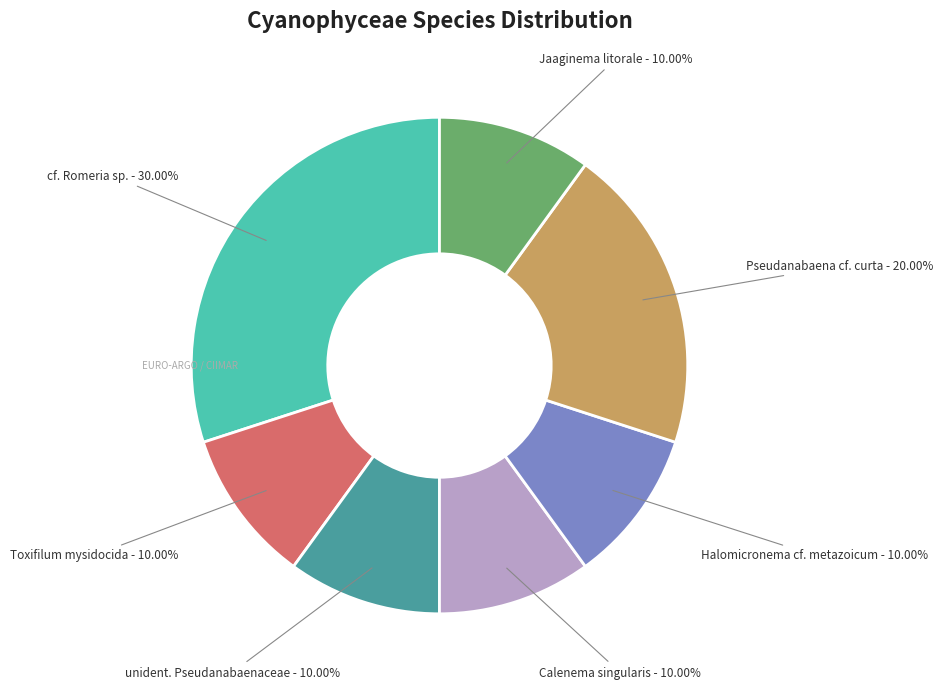

Which has a higher value, Toxifilum mysidocida or Pseudanabaena cf. curta?

Pseudanabaena cf. curta